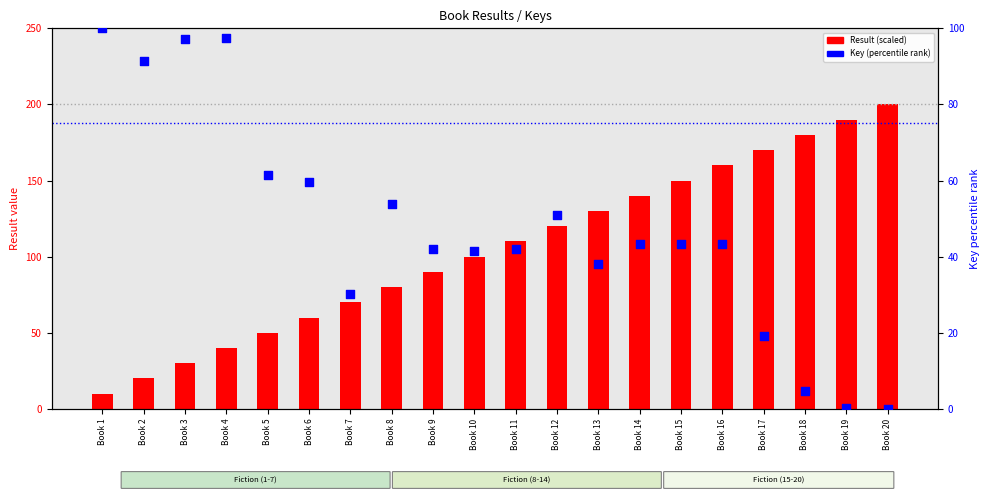

Which series has the largest total across all categories?

Result (x10)